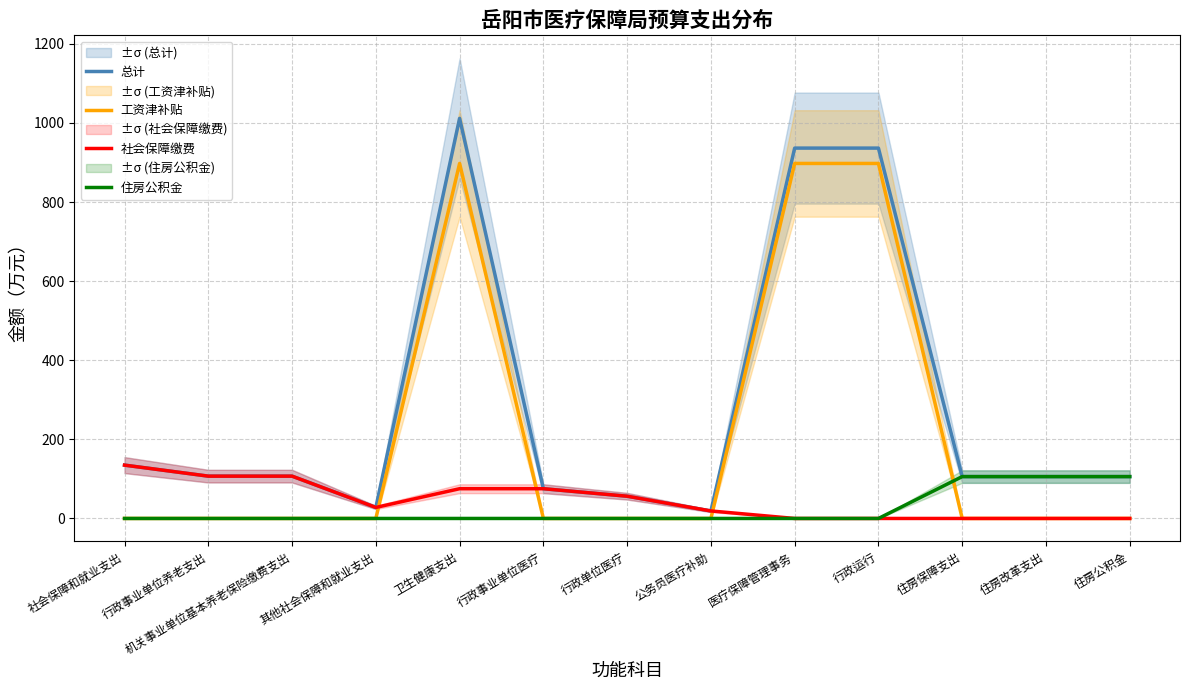

Is it true that 社会保障缴费 equals 75.2 at 卫生健康支出?

True